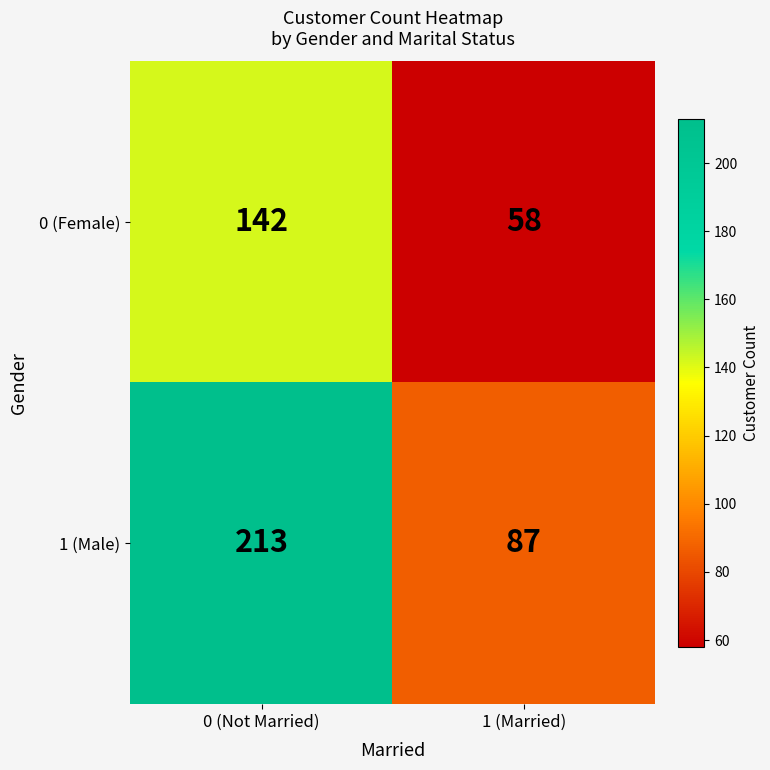

Reading left to right, transcribe all the data shown in this chart.

0 (Female): 0 (Not Married)=142	1 (Married)=58
1 (Male): 0 (Not Married)=213	1 (Married)=87